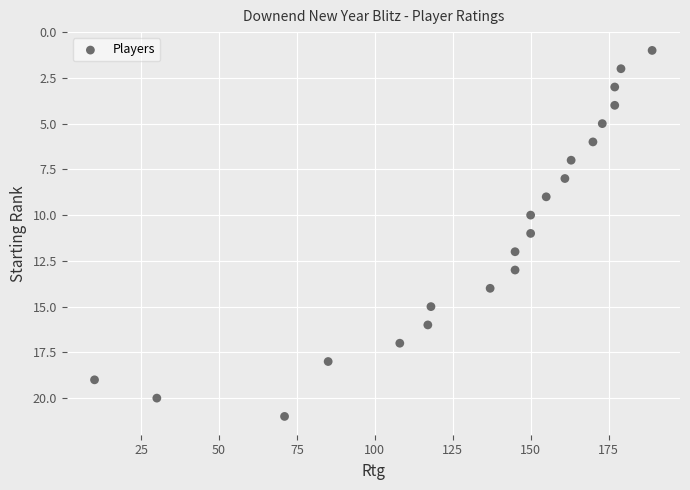

What is the range of X values (max minus min)?

179